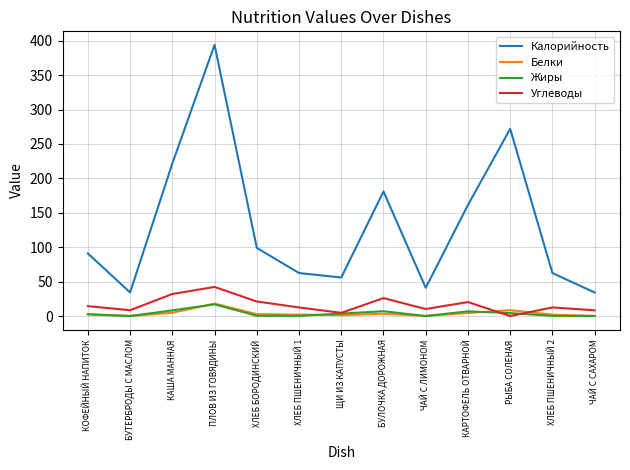

True or false: Калорийность and Жиры cross at least once.

False